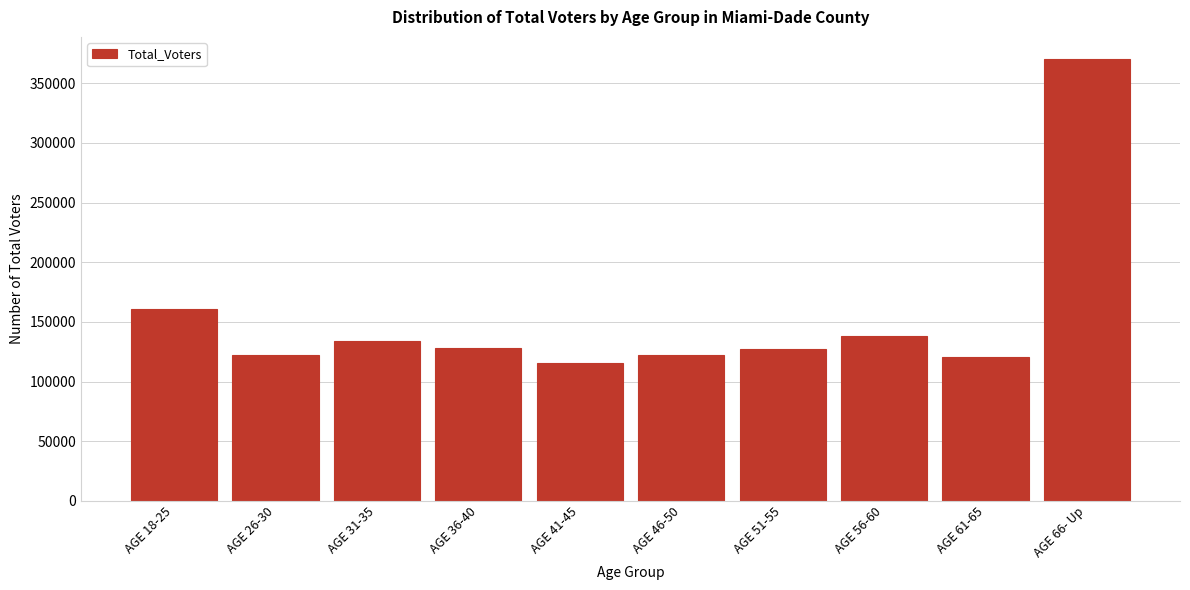

Where is the data nearest to the value 242968?

AGE 18-25